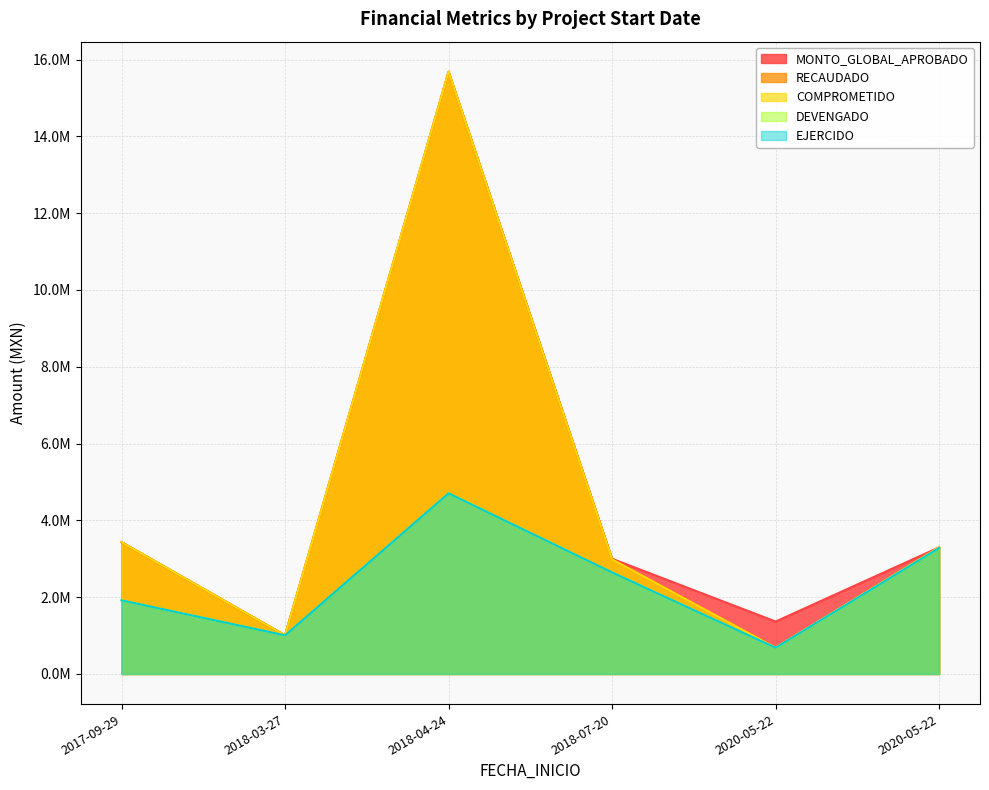

What is the label of the 3rd point from the right?

2018-07-20